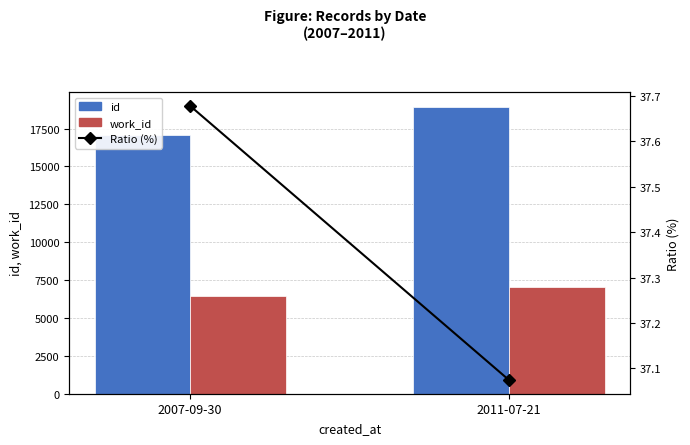

The value of Ratio (%) at 2007-09-30 is 24.2. True or false?

False